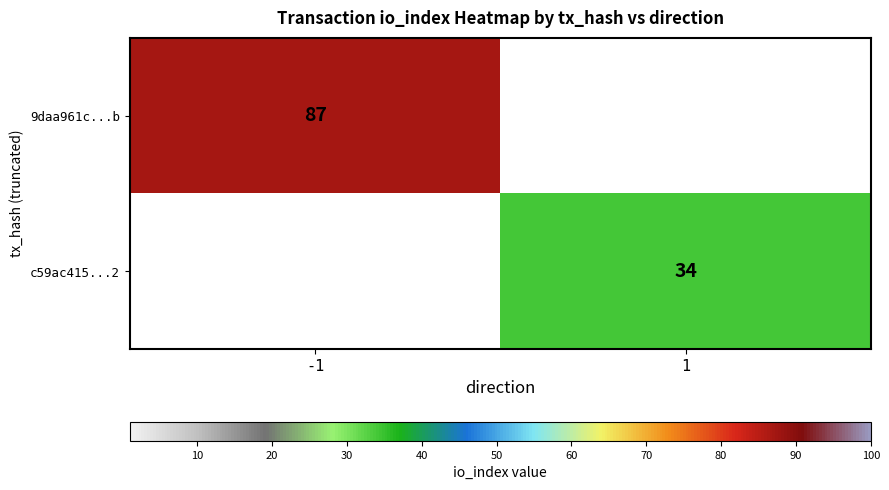

At how many categories does at least one series exceed 38?

1